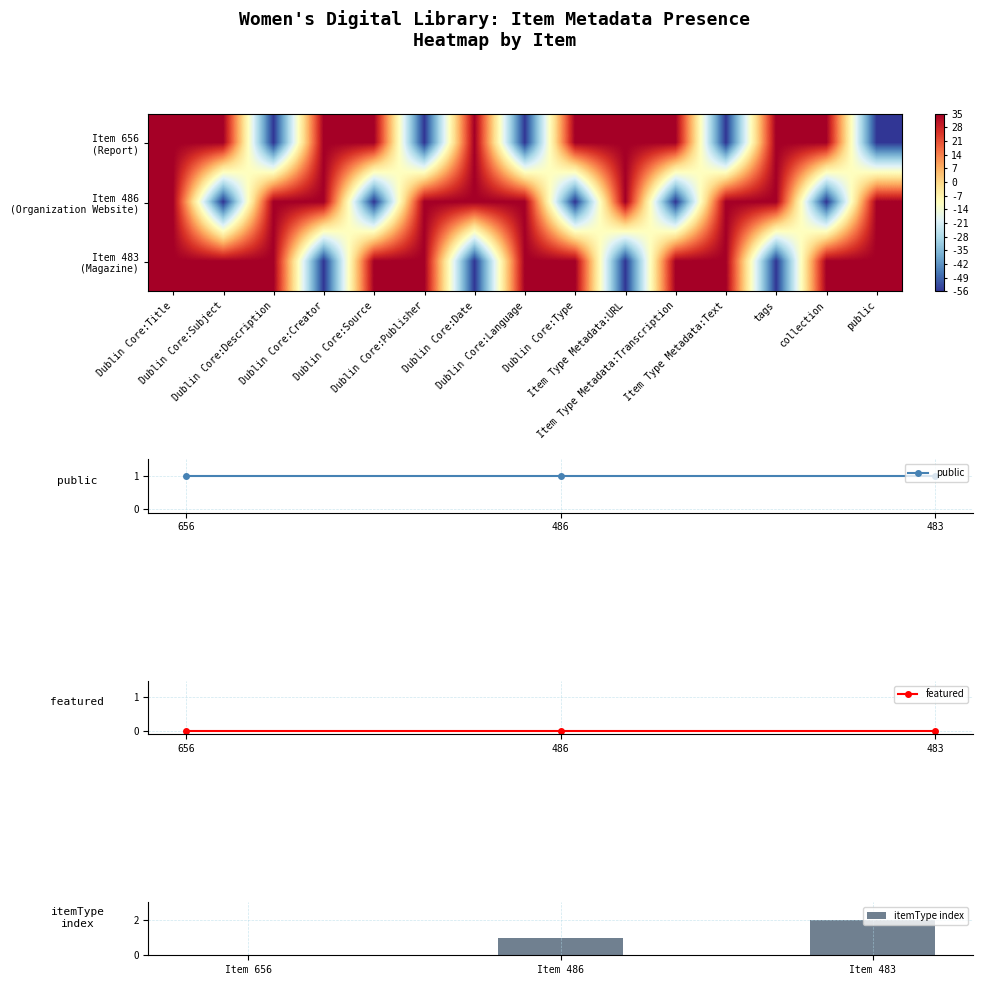

Which category has the lowest value across all series?

Dublin Core:Description